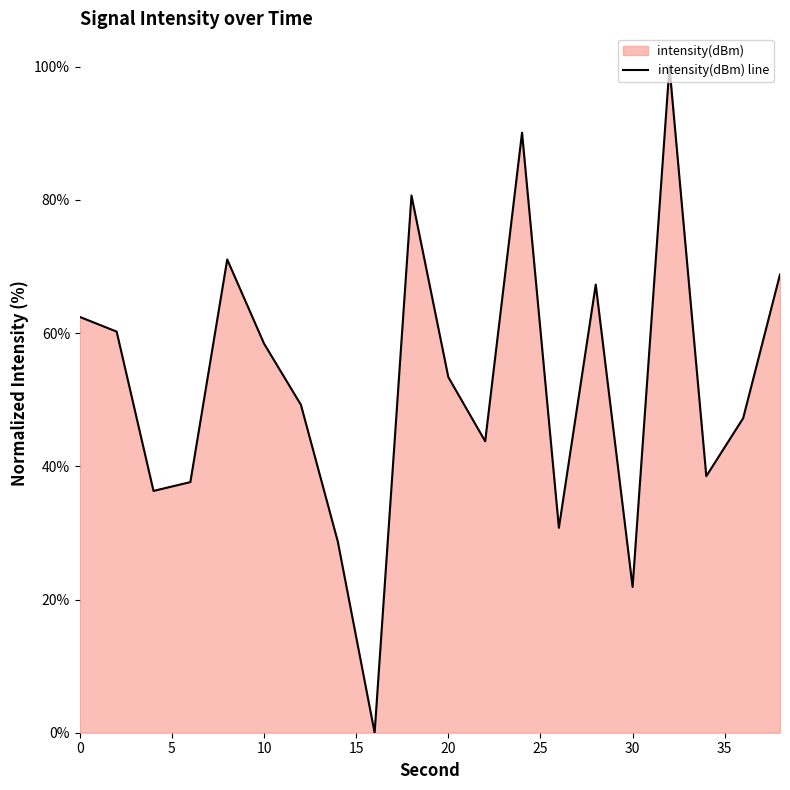

What is the difference between the maximum and minimum values?

100.0